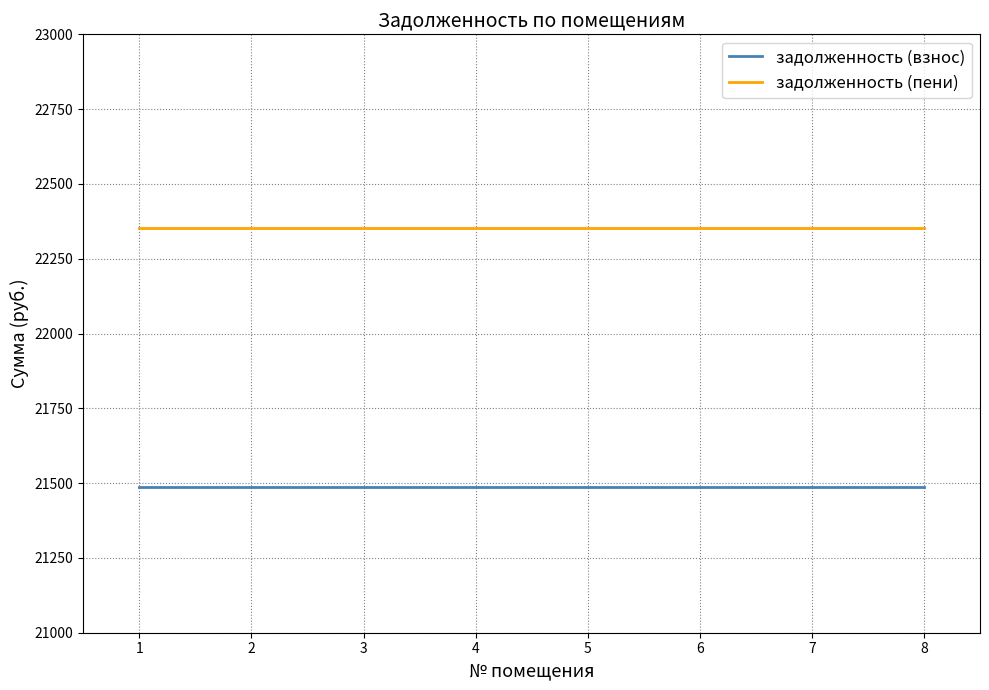

At 6, list the series in order from smallest to largest.

задолженность (взнос), задолженность (пени)